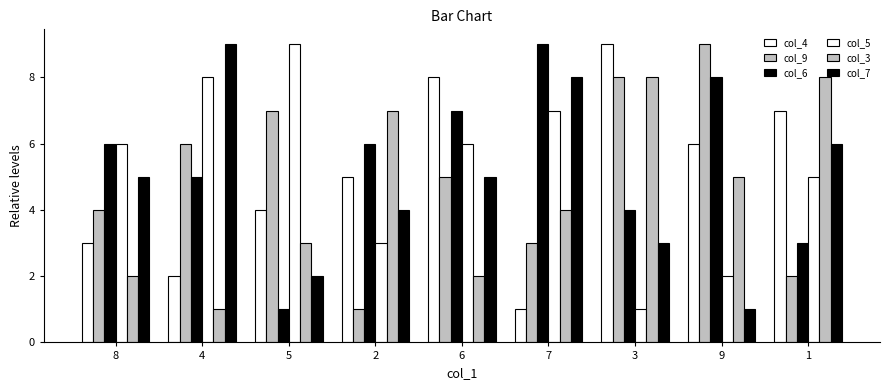

Does the chart contain stacked bars?

No